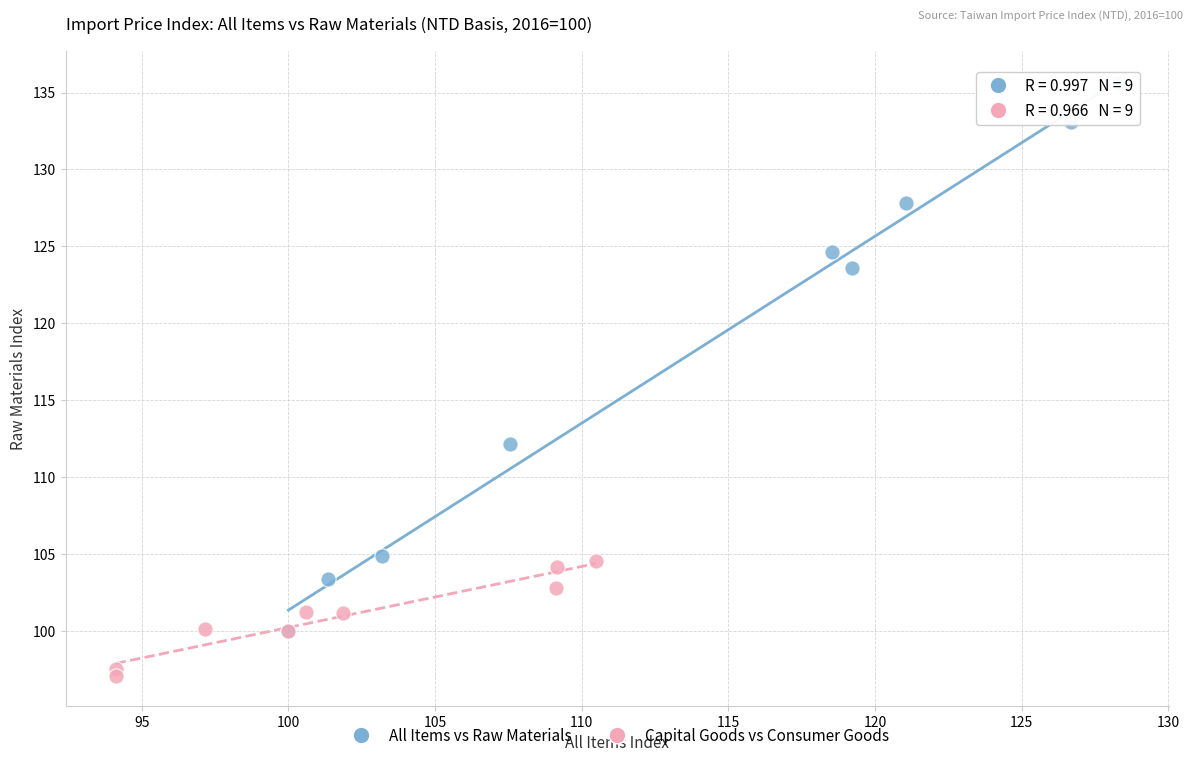

Which series reaches the maximum Y coordinate?

All Items vs Raw Materials